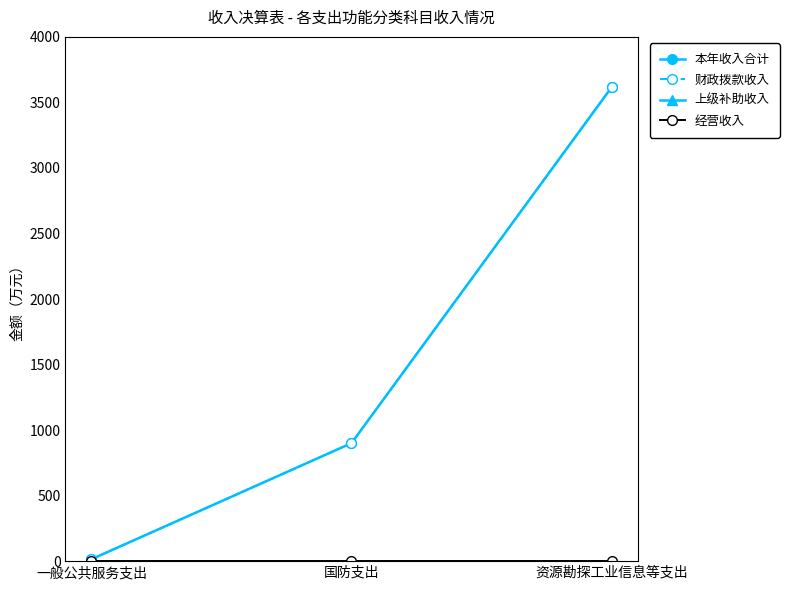

Which series has the largest range (max minus min)?

本年收入合计